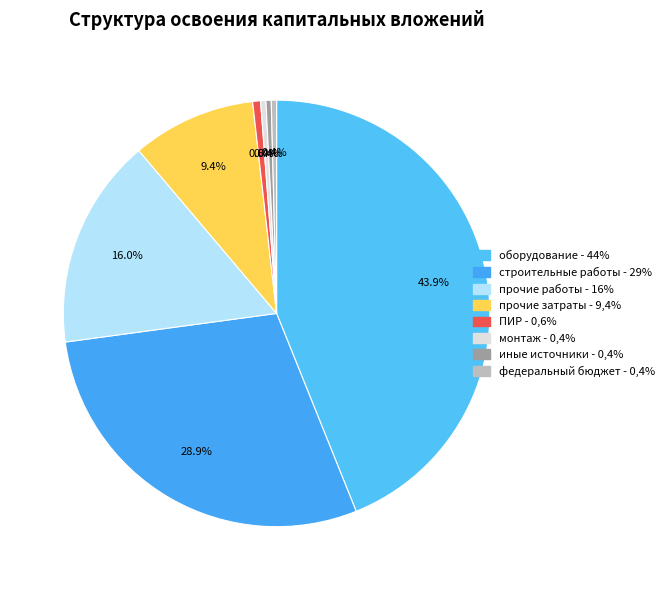

Count the number of slices in the pie.

8